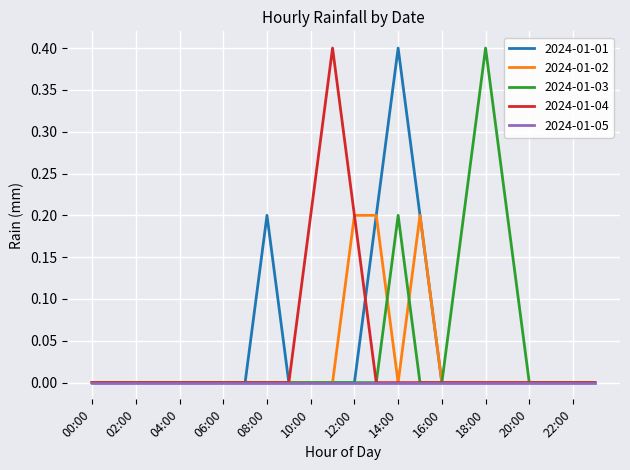

What is the maximum value shown in the chart?

0.4